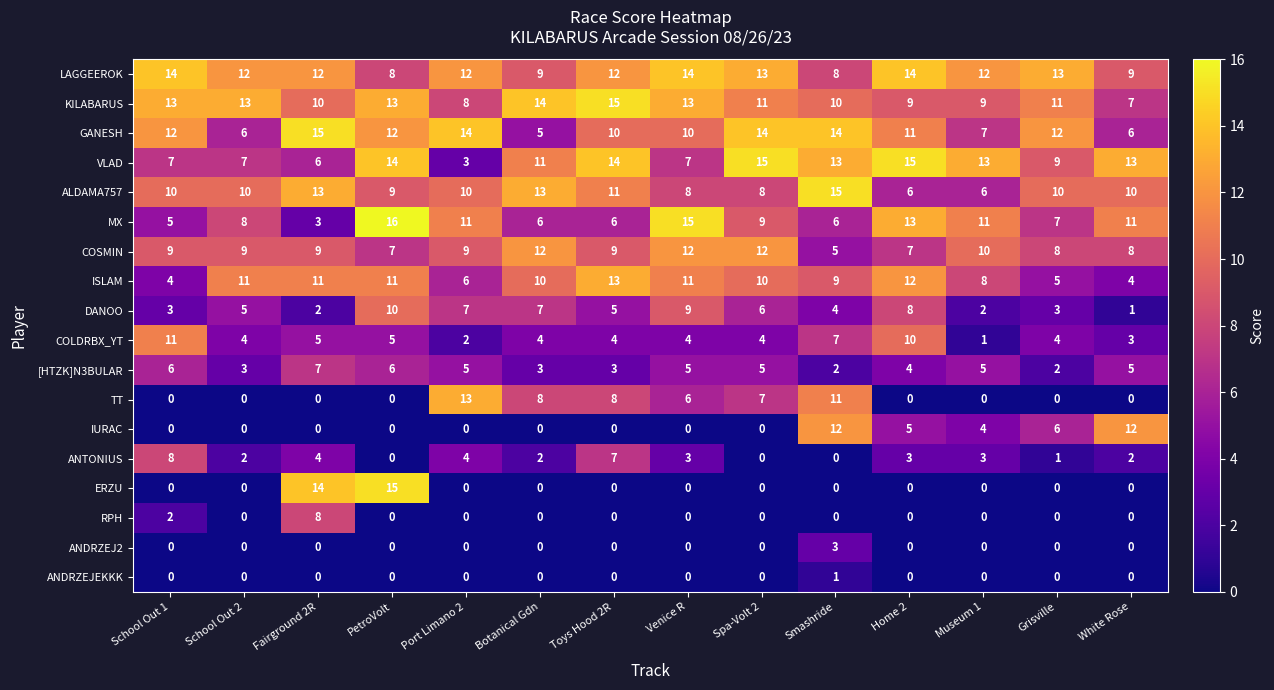

What is the difference between the ERZU values at Fairground 2R and School Out 1?

14